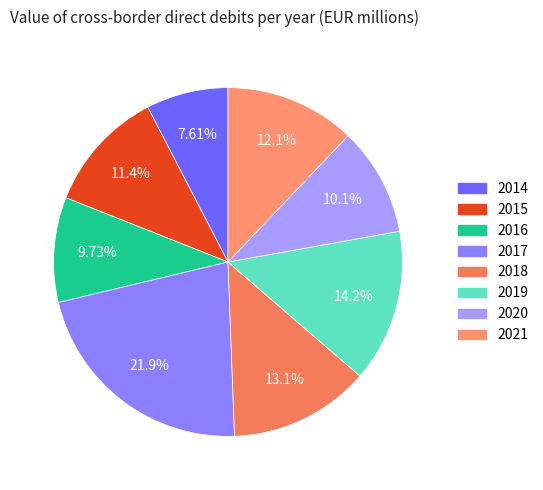

To the nearest percent, what portion does 2014 represent?

8%